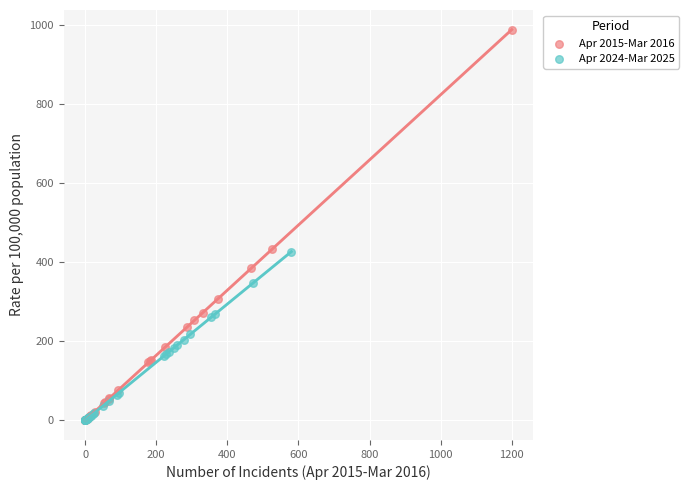

Which series reaches the maximum Y coordinate?

Apr 2015-Mar 2016